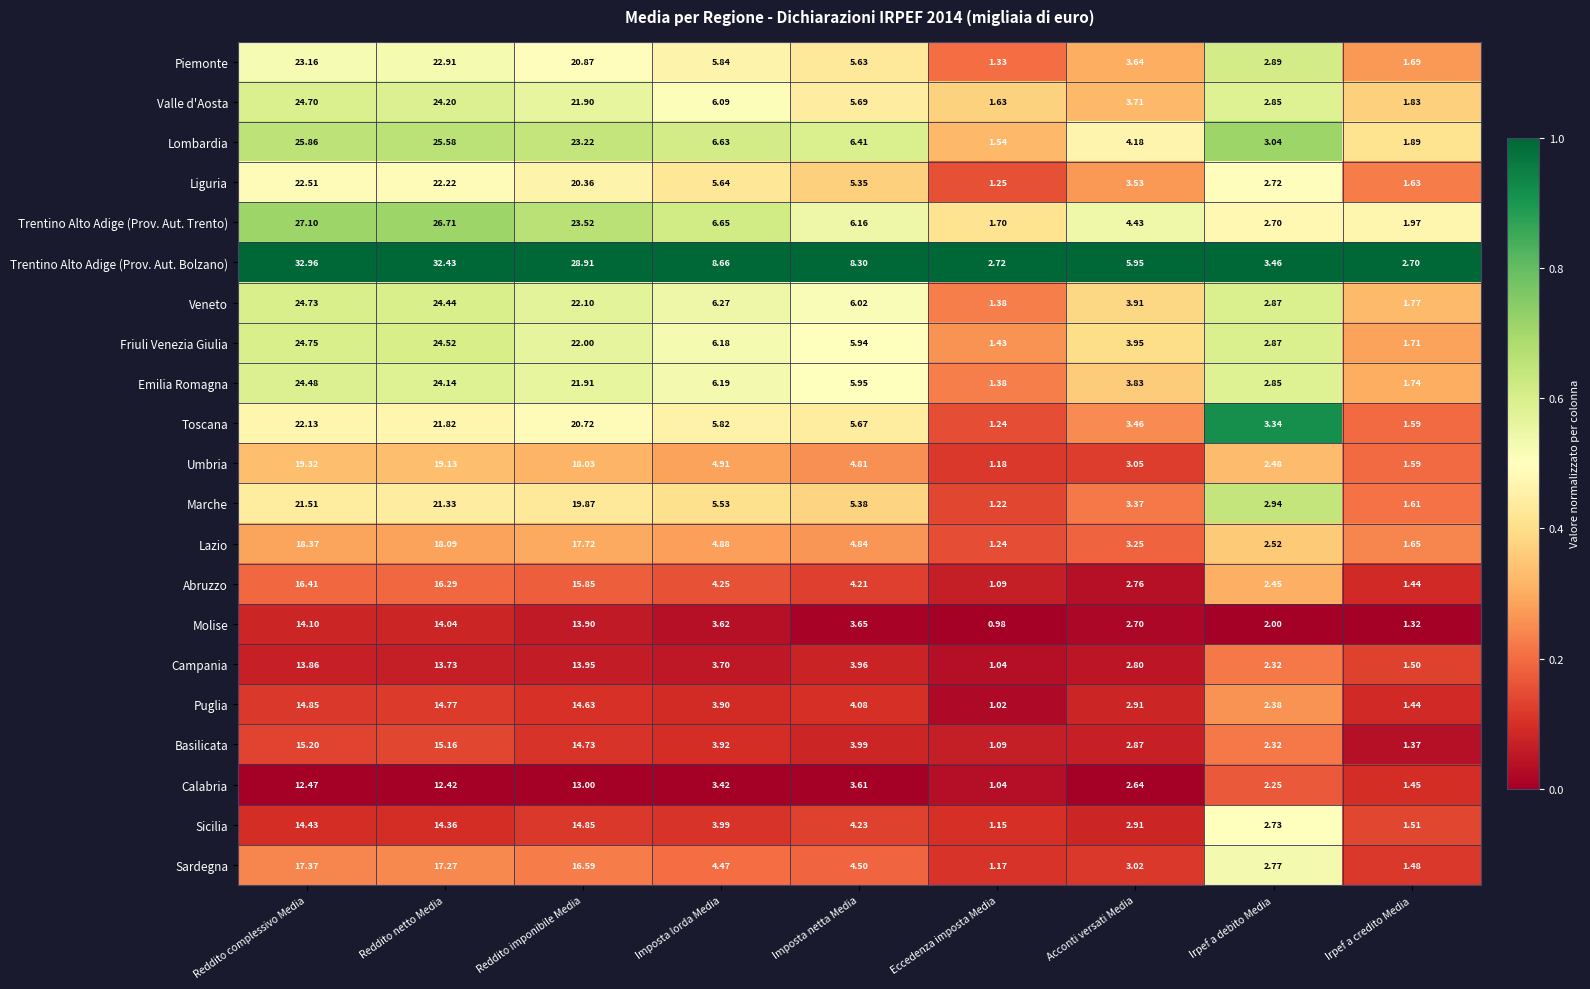

Which series has the largest range (max minus min)?

Trentino Alto Adige (Prov. Aut. Bolzano)